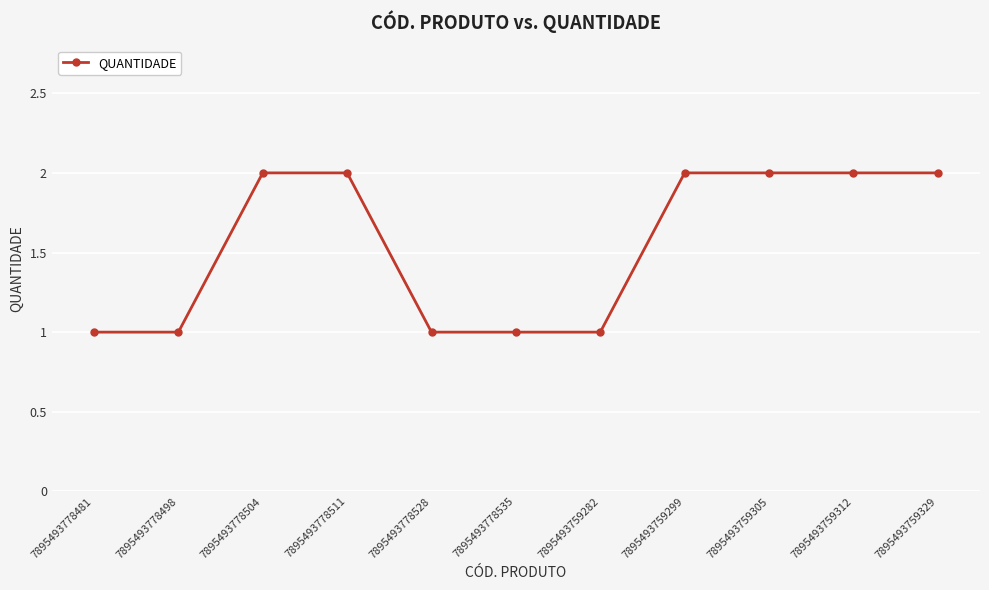

What is the sum of the values at 7895493759299 and 7895493759329?

4